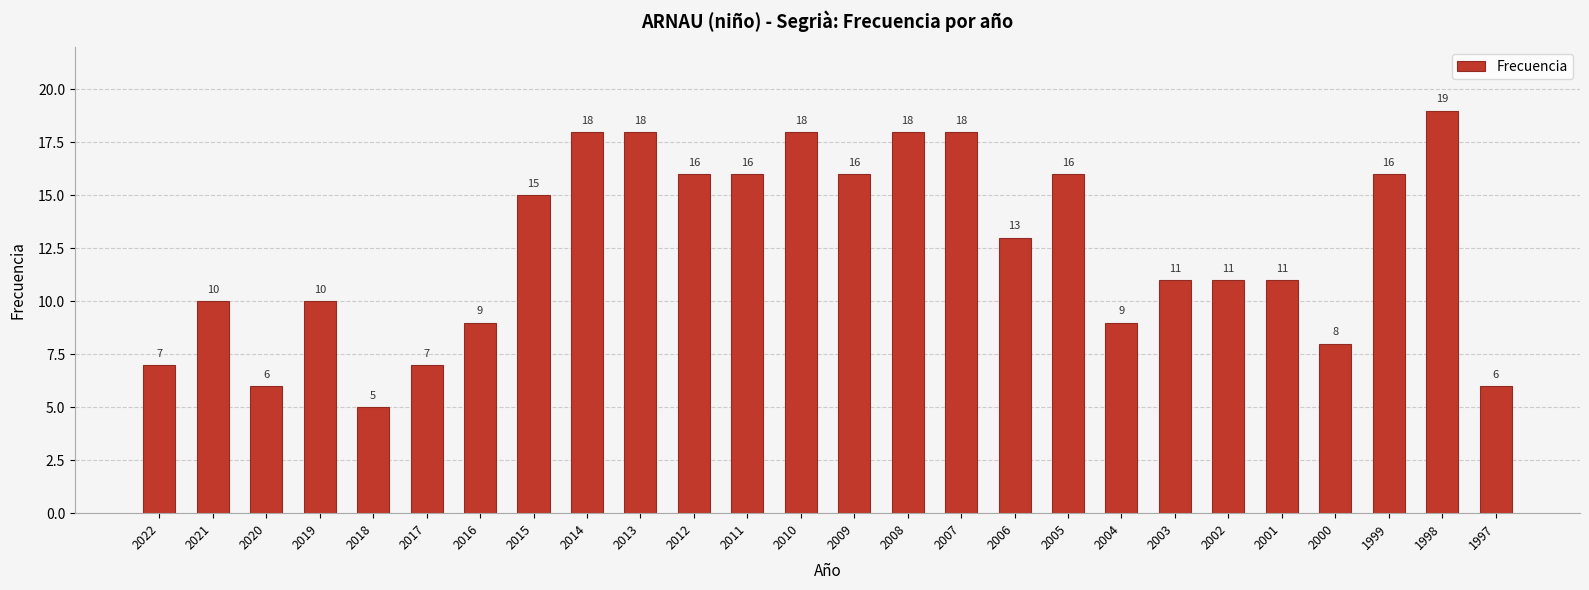

Is it true that the value at 2007 is 8?

False